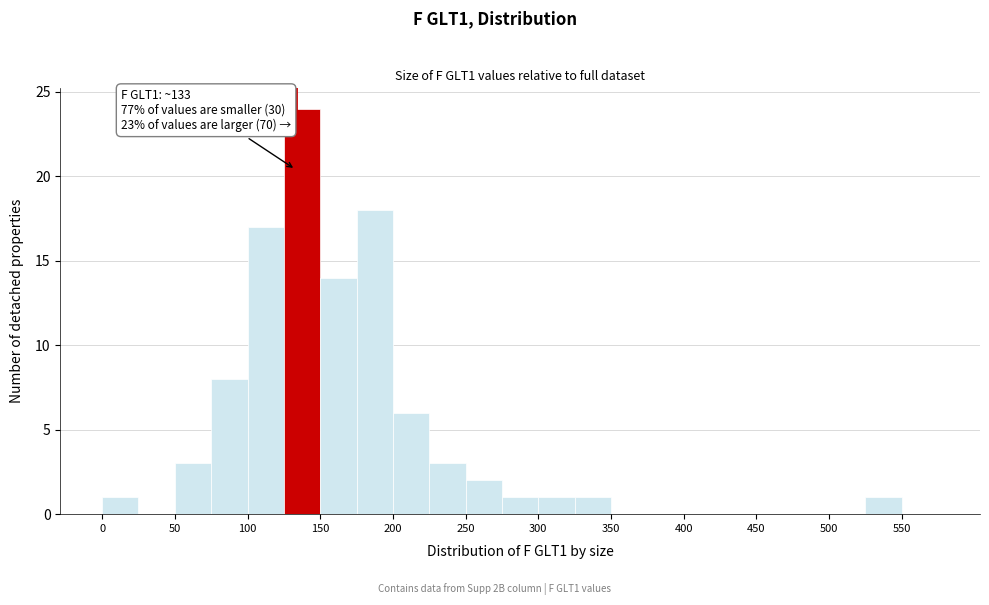

Over which range of the x-axis is the bar tallest?

125 to 150